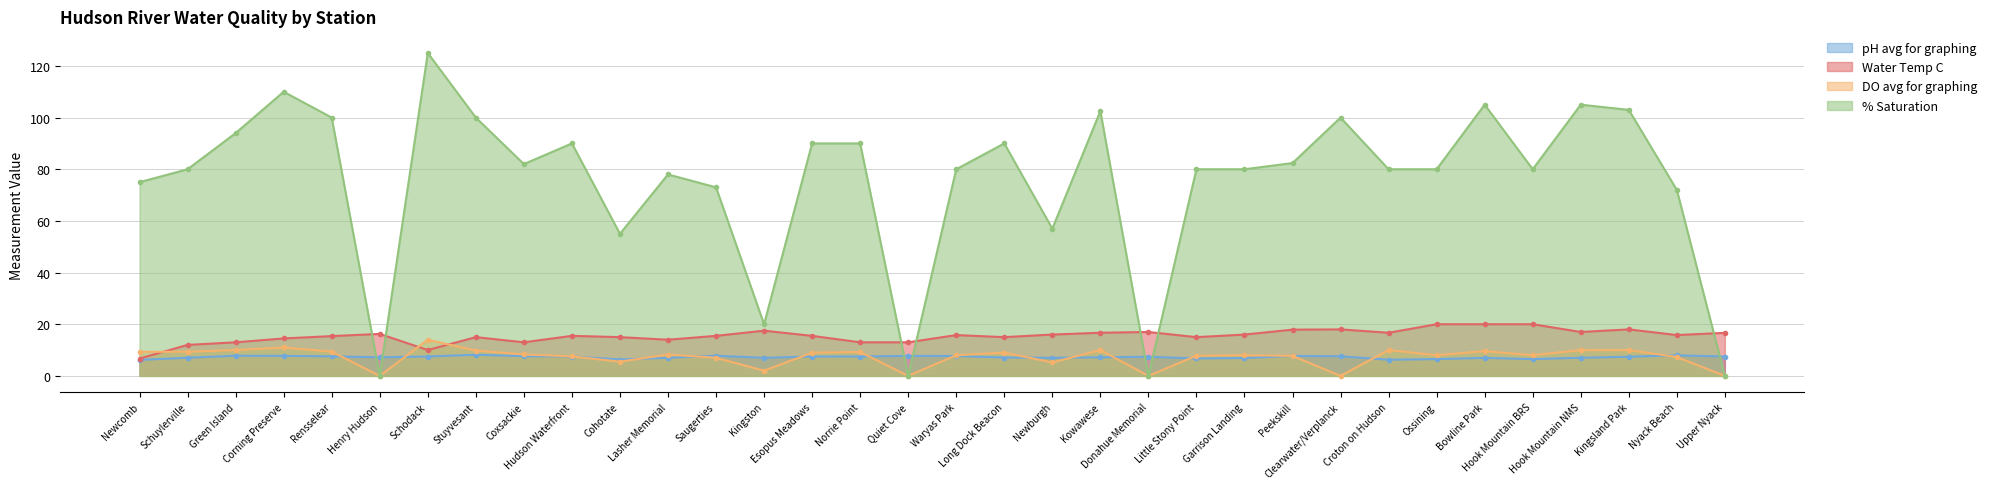

What is the maximum value for DO avg for graphing?

14.0